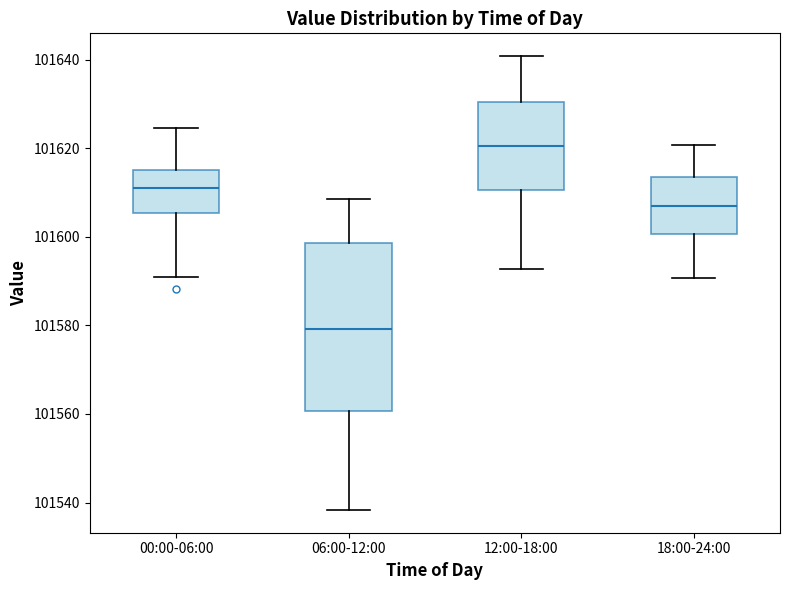

Reading left to right, transcribe this box plot: for each box, give where its median line is, the range the box spans, and where its two whiskers end, as read against the y-axis. The values are not printed on the chart, so give them approximately, as read against the axis.

00:00-06:00: median 101610, box 101606 to 101616, whiskers 101590 to 101624
06:00-12:00: median 101580, box 101560 to 101598, whiskers 101538 to 101608
12:00-18:00: median 101620, box 101610 to 101630, whiskers 101592 to 101640
18:00-24:00: median 101606, box 101600 to 101614, whiskers 101590 to 101620